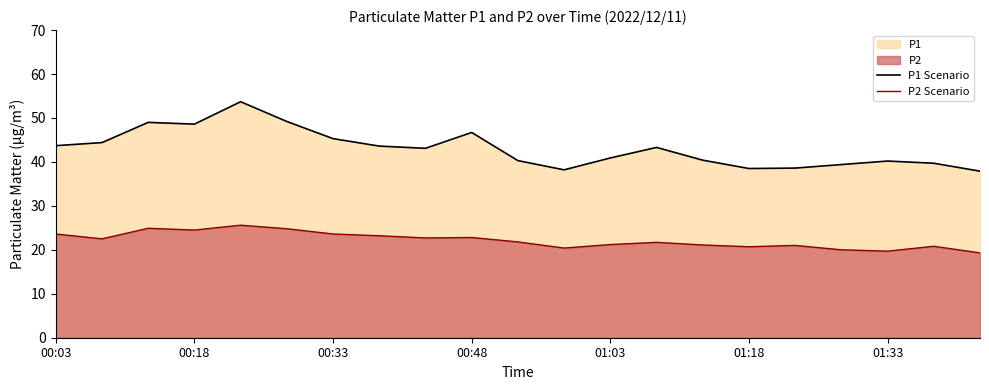

True or false: P1 Scenario has more than 1 points higher than both neighbors.

True